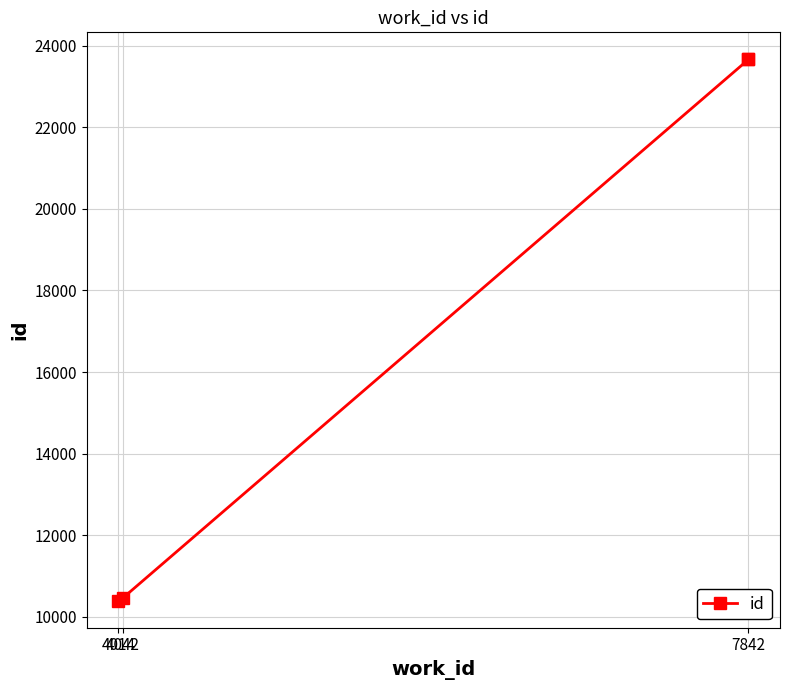

What is the sum of all values?

68192